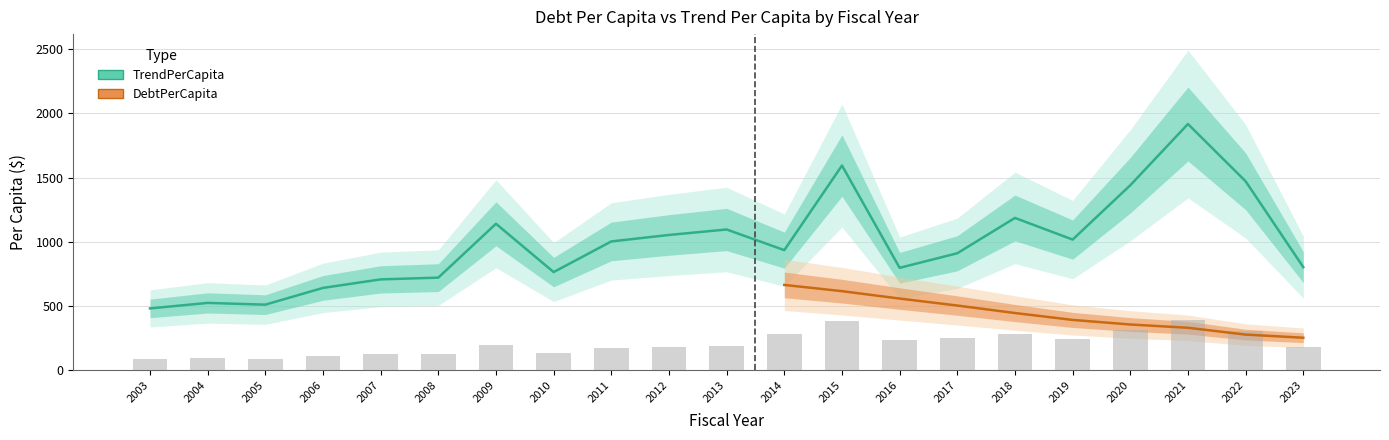

Does the chart contain stacked bars?

No